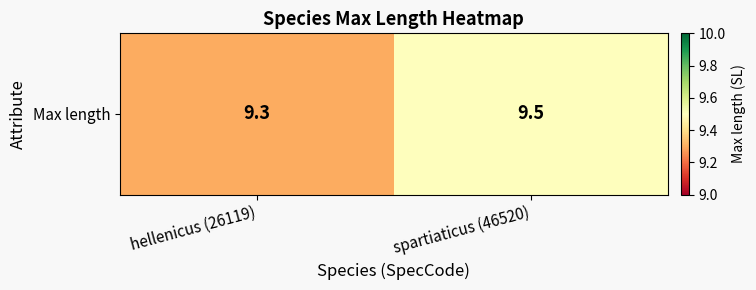

What is the maximum value shown in the chart?

9.5